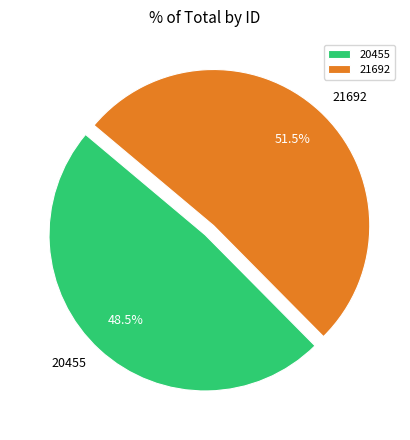

To the nearest percent, what is the difference between the 21692 and 20455 slice percentages?

3%